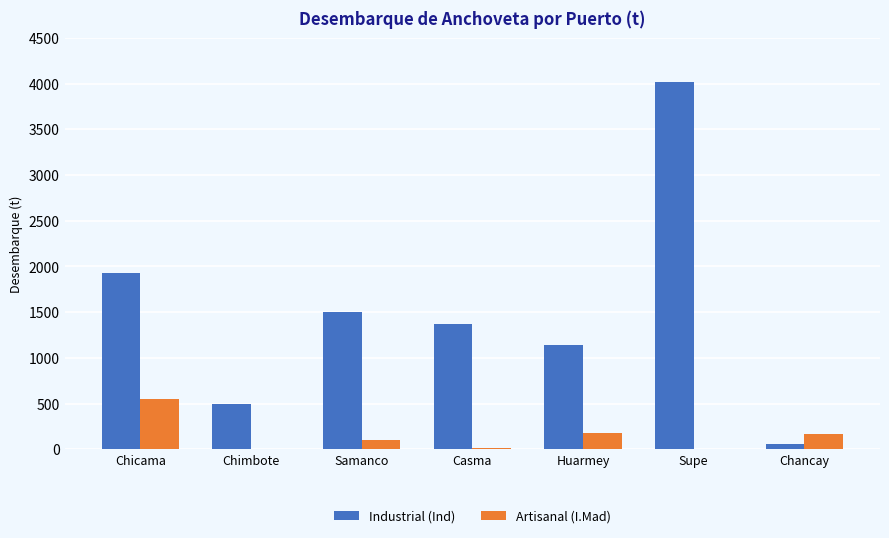

Between Casma and Chancay, which series saw the biggest shift?

Industrial (Ind)